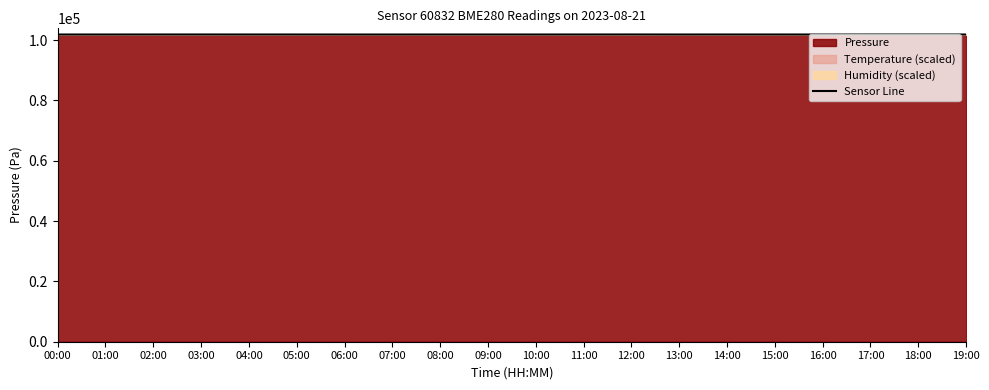

Which category has the lowest value across all series?

07:00